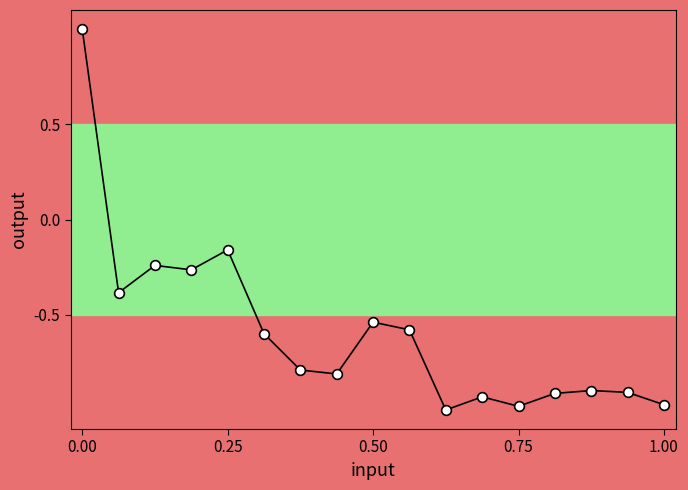

What is the value of the 7th point from the left?

-0.8